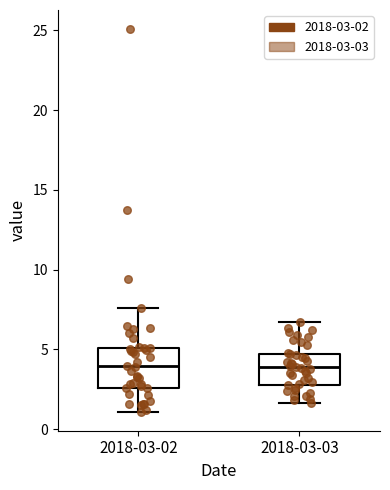

Which box is the tallest, from its lower edge to its upper edge?

2018-03-02